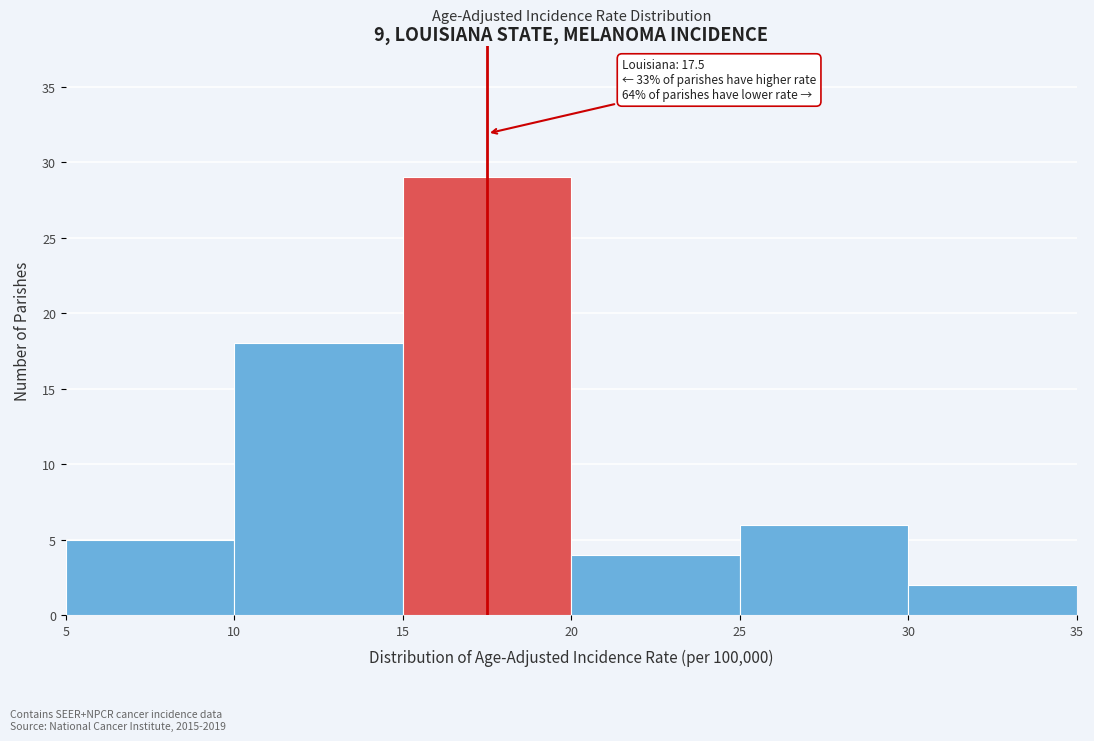

Over which range of the x-axis is the bar tallest?

15 to 20